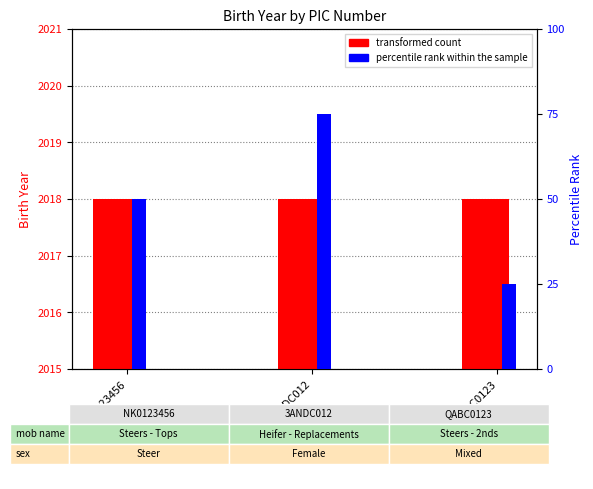

The value of percentile rank within the sample at QABC0123 is 25. True or false?

True